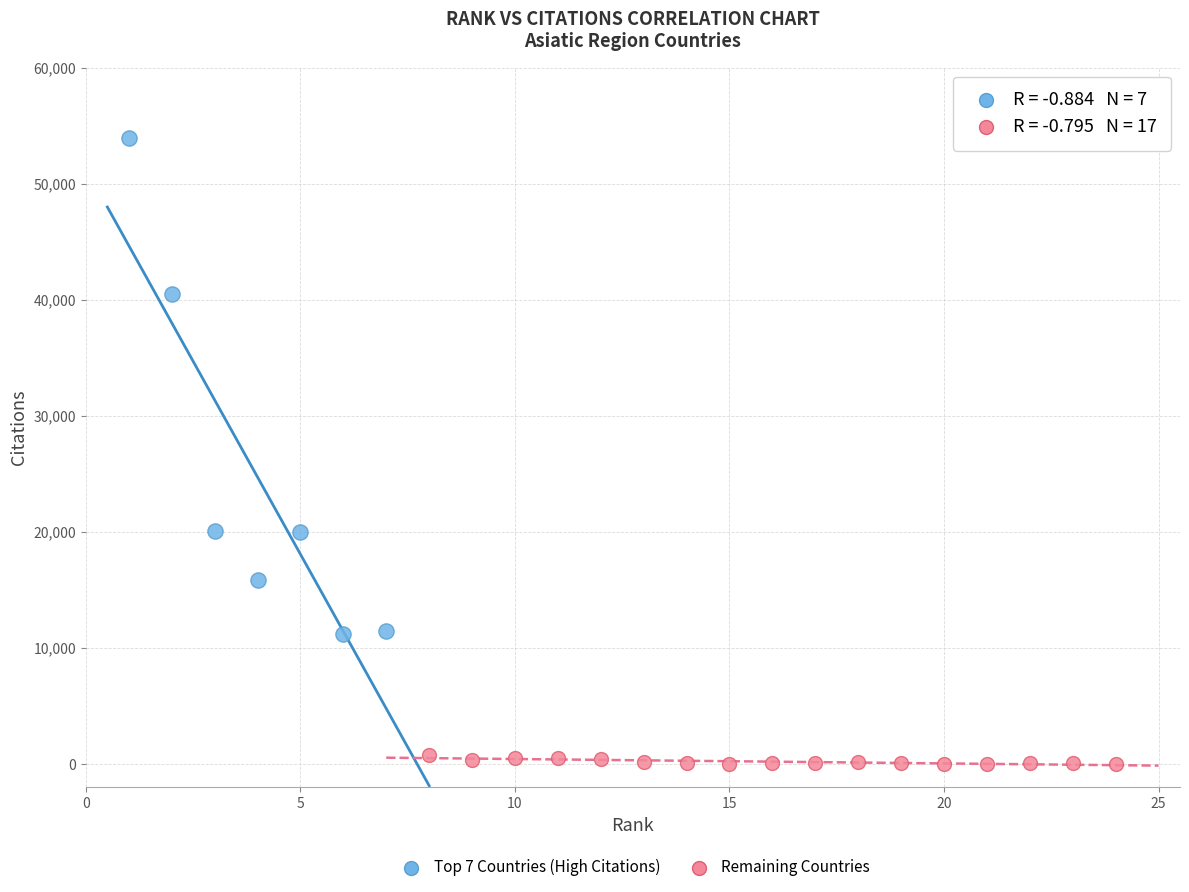

Which series contains the highest Y value?

Top 7 Countries (High Citations)